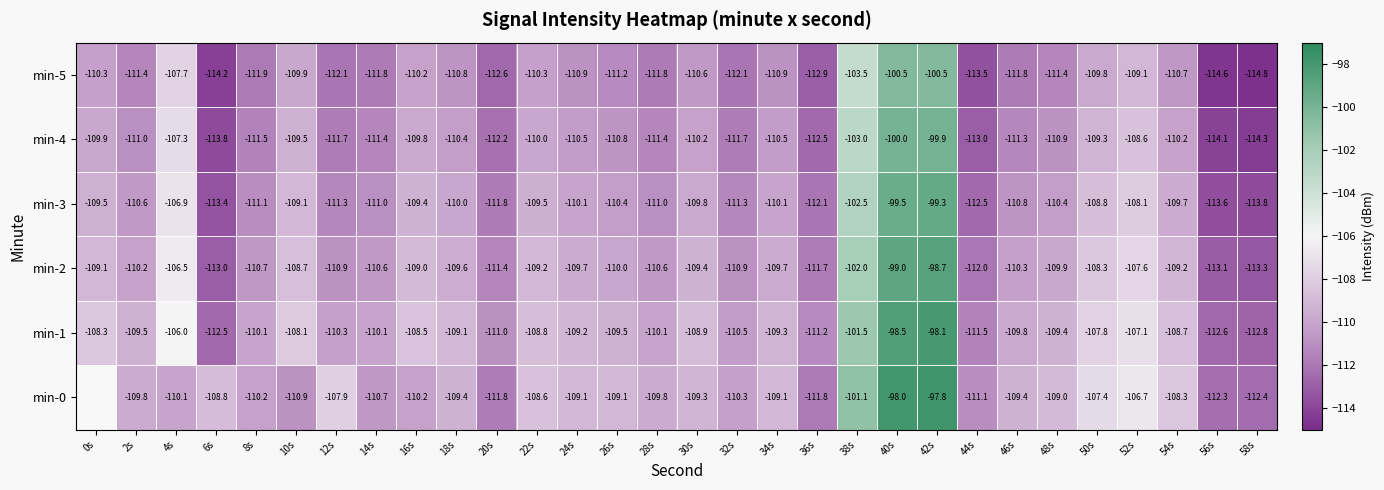

Is it true that min-4 equals -111.0 at 2s?

True